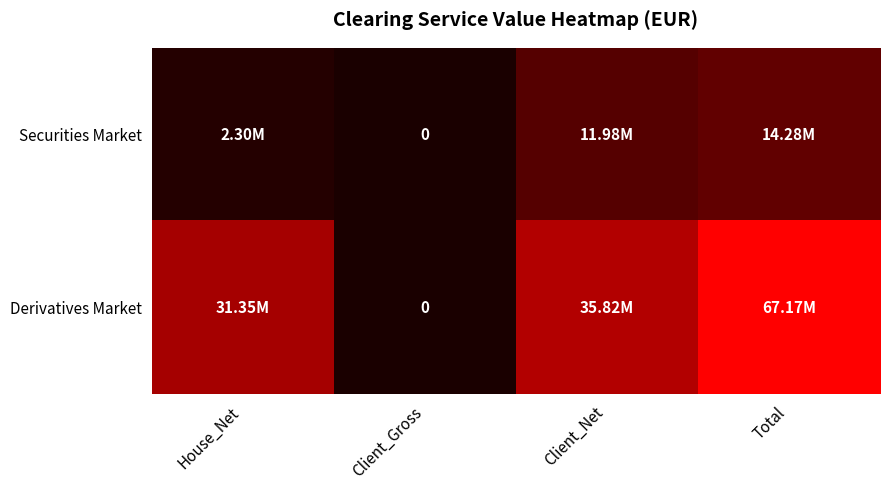

What is the sum of the Securities Market values at Client_Net and Total?

26265078.6